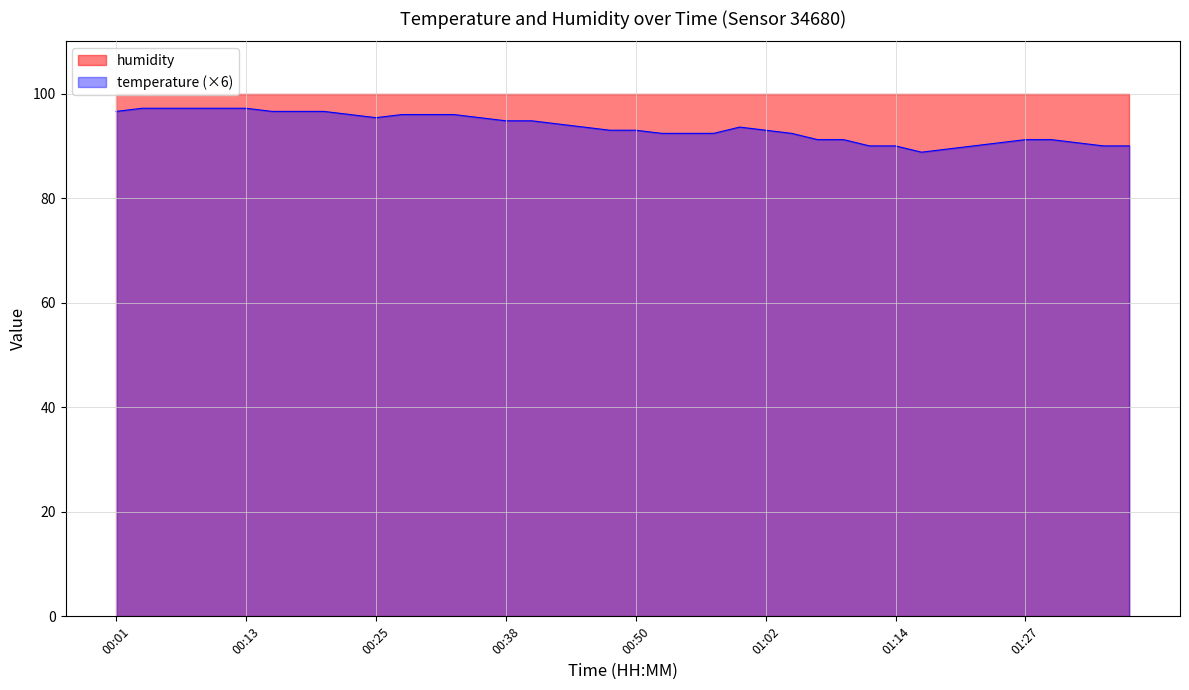

Rank the categories by value from highest to lowest.

00:03, 00:06, 00:08, 00:11, 00:13, 00:01, 00:16, 00:18, 00:20, 00:23, 00:28, 00:30, 00:33, 00:25, 00:35, 00:38, 00:40, 00:42, 00:45, 01:00, 00:47, 00:50, 01:02, 00:52, 00:55, 00:57, 01:05, 01:07, 01:09, 01:27, 01:29, 01:24, 01:32, 01:12, 01:14, 01:22, 01:34, 01:36, 01:19, 01:17